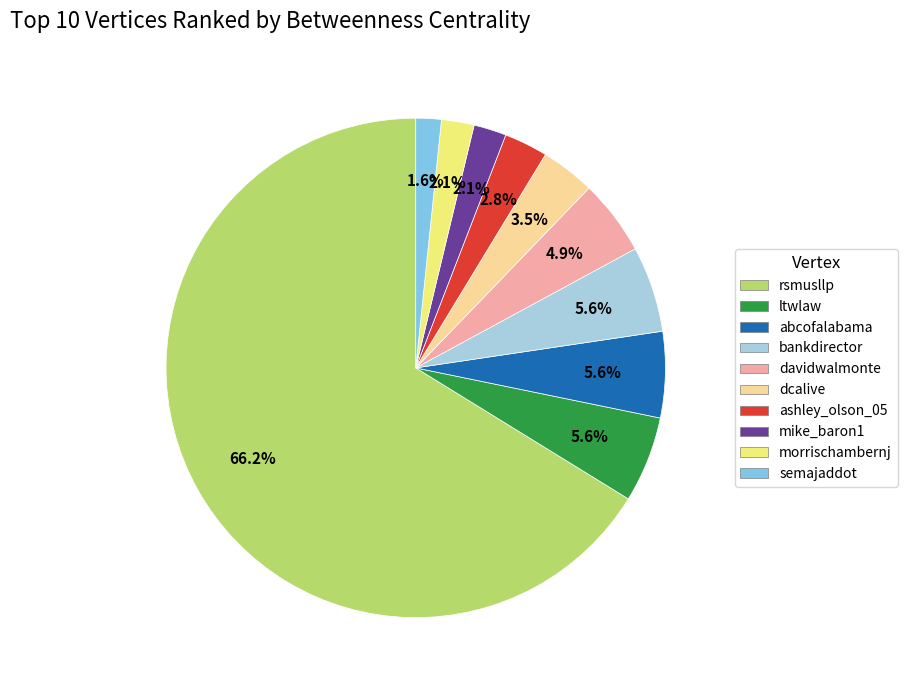

How many segments does this pie chart have?

10